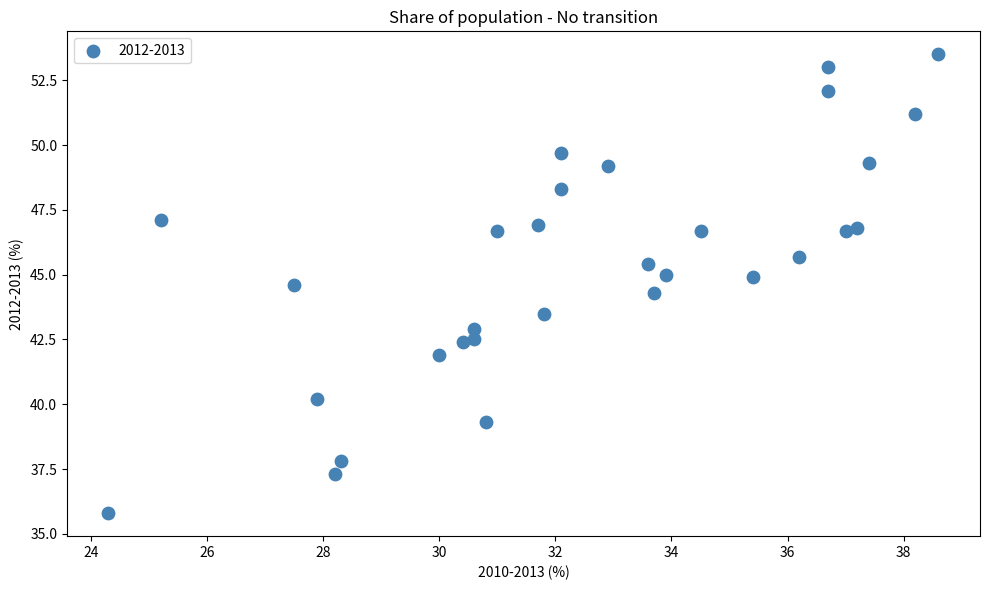

What Y value in the scatter plot is closest to 44?

44.3